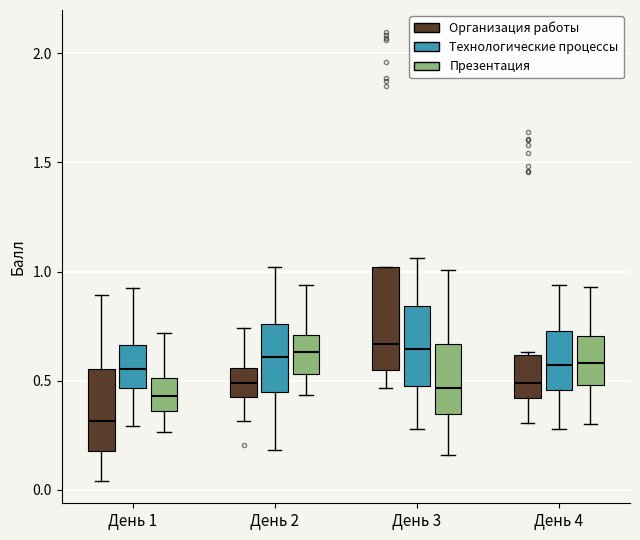

Where does the median line of the box for День 2 (Технологические процессы) sit on the y-axis? The values are not printed on the chart, so give them approximately, as read against the axis.

0.60